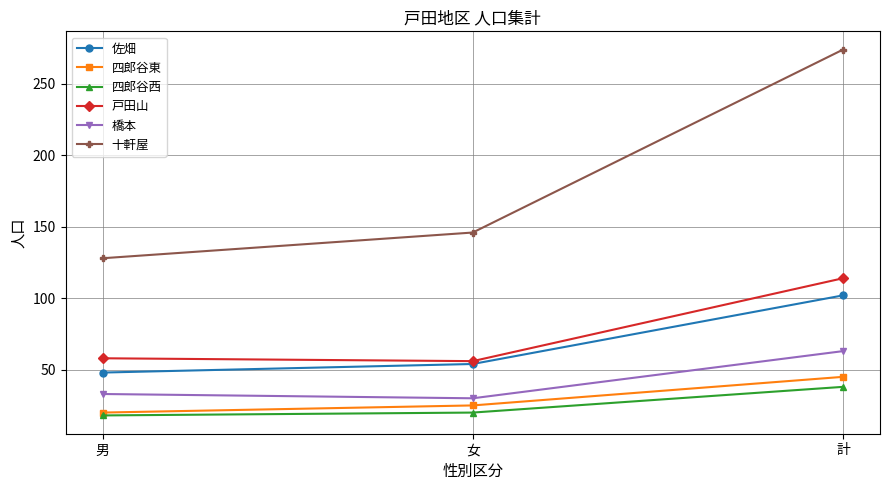

What is the label of the 1st point from the left?

男